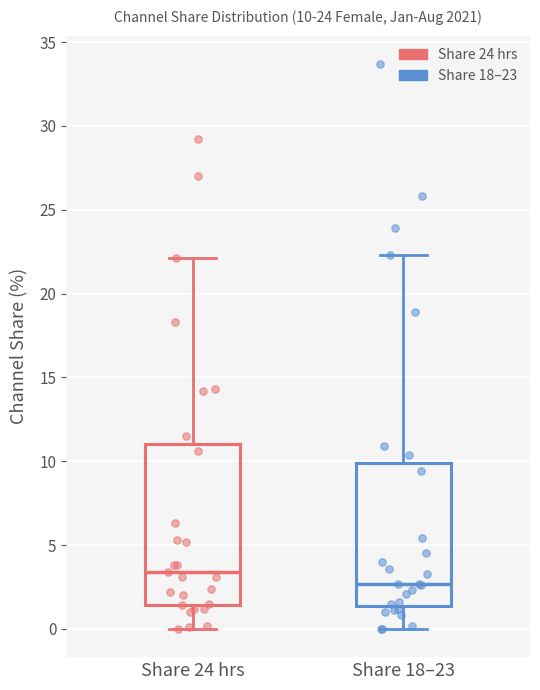

Comparing the boxes themselves (not the whiskers), which one is the tallest?

Share 24 hrs